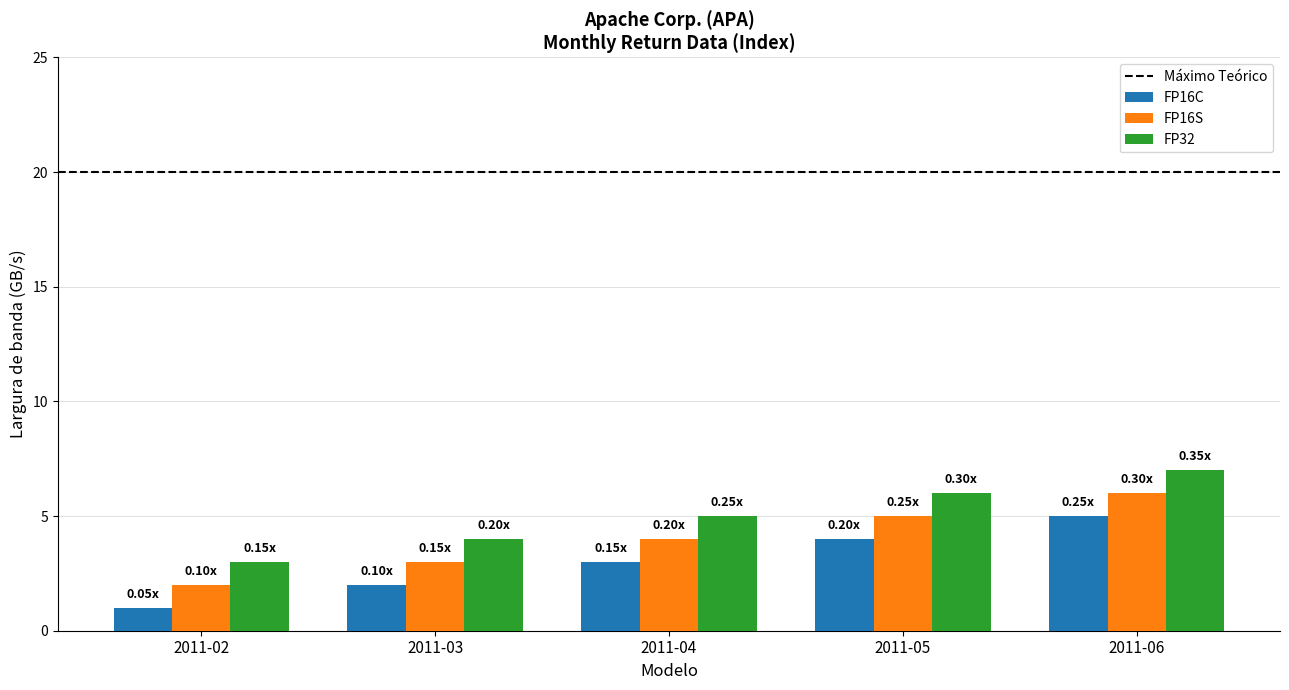

What is the difference between the maximum and second lowest values in the FP16S series?

3